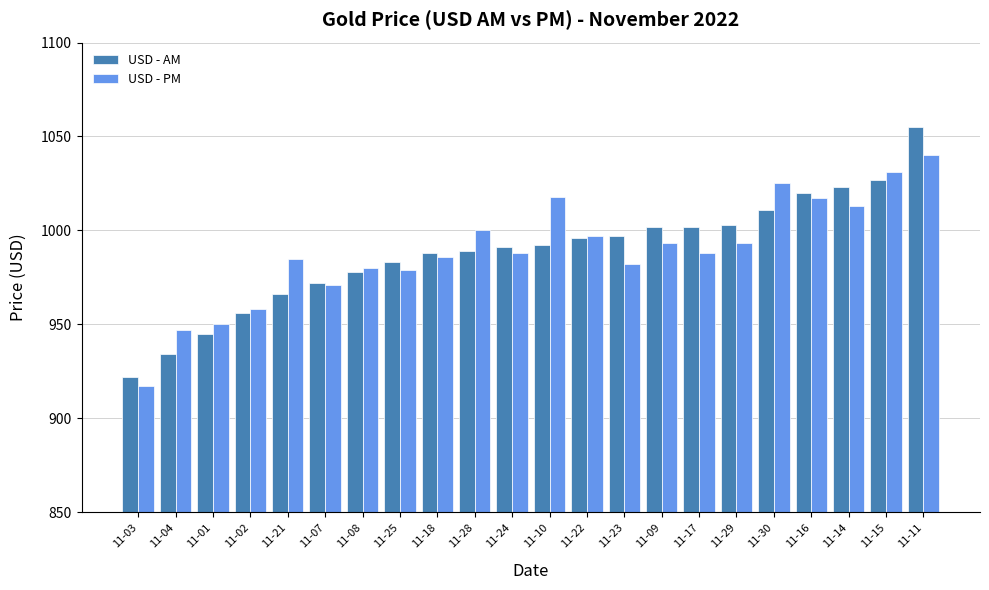

Between 11-01 and 11-09, which series saw the biggest shift?

USD - AM